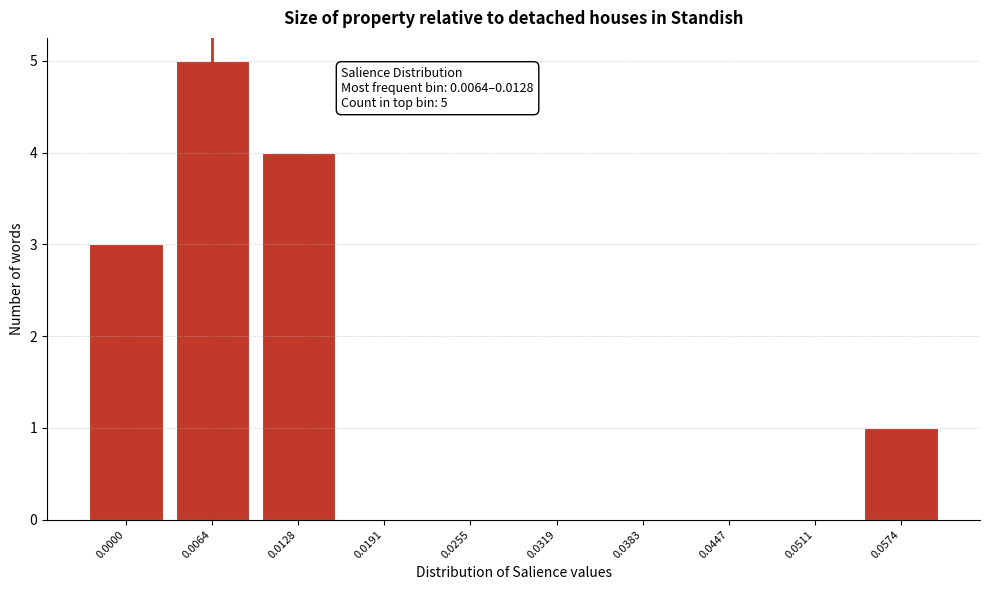

Reading right to left, list all the values displayed in this chart.

0.0574=1	0.0511=0	0.0447=0	0.0383=0	0.0319=0	0.0255=0	0.0191=0	0.0128=4	0.0064=5	0.0000=3